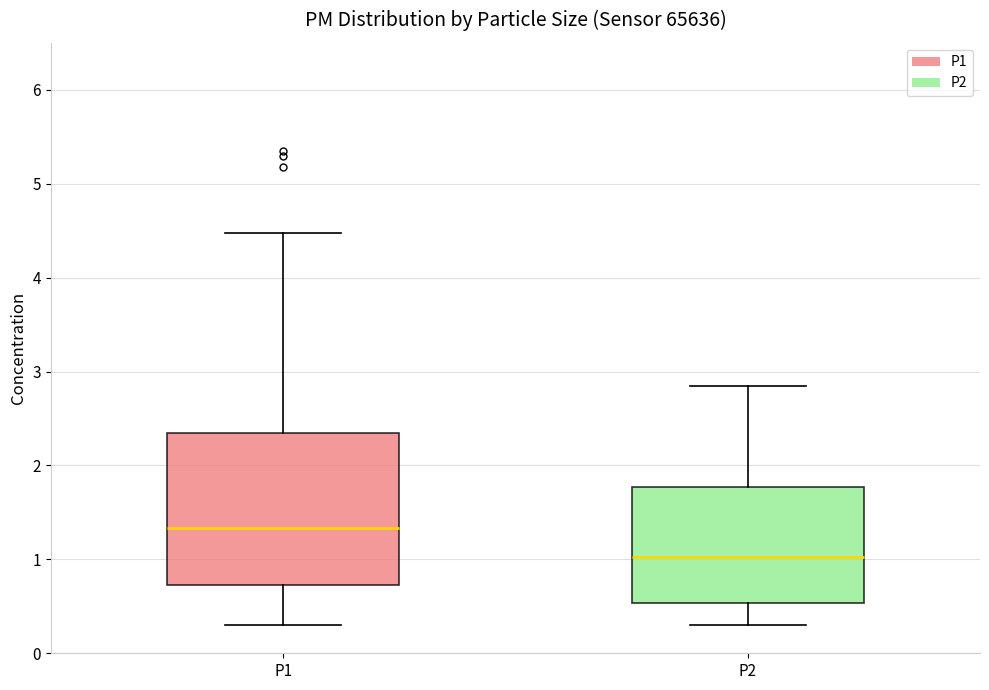

Where does the median line of the box for P2 sit on the y-axis? The values are not printed on the chart, so give them approximately, as read against the axis.

1.0